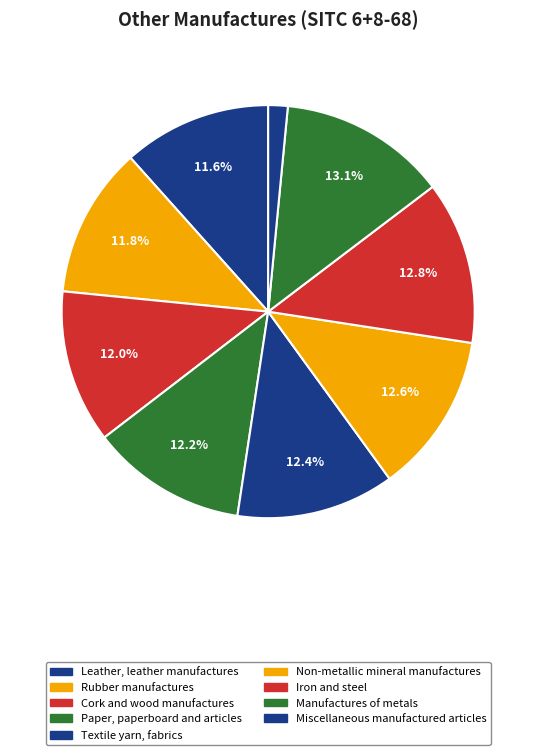

Which category has the smallest portion of the pie?

Miscellaneous manufactured articles